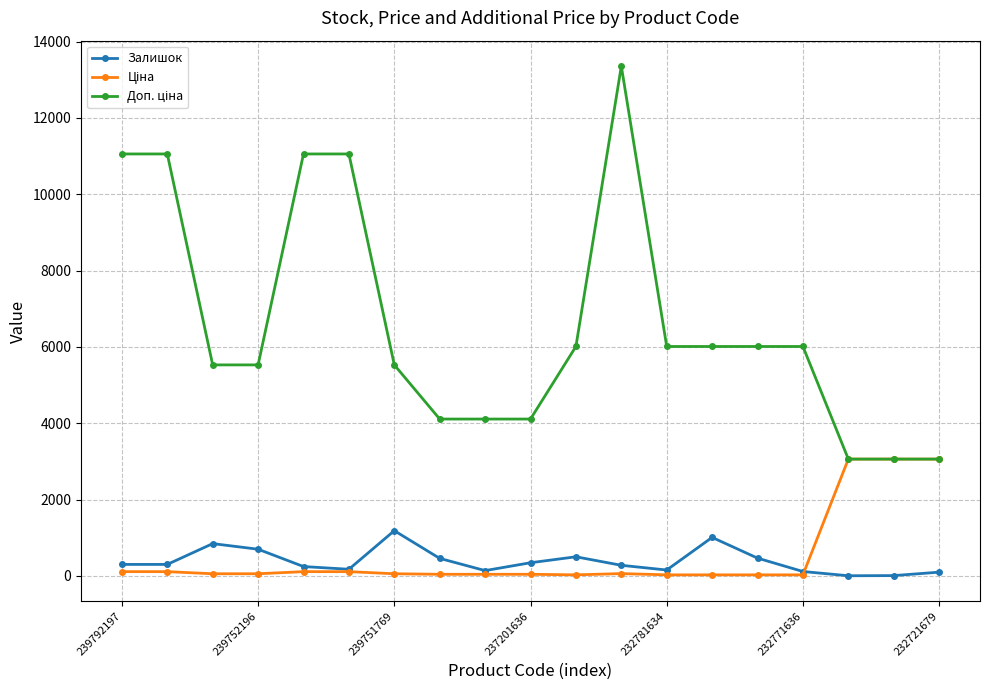

At how many categories does at least one series exceed 2378?

19